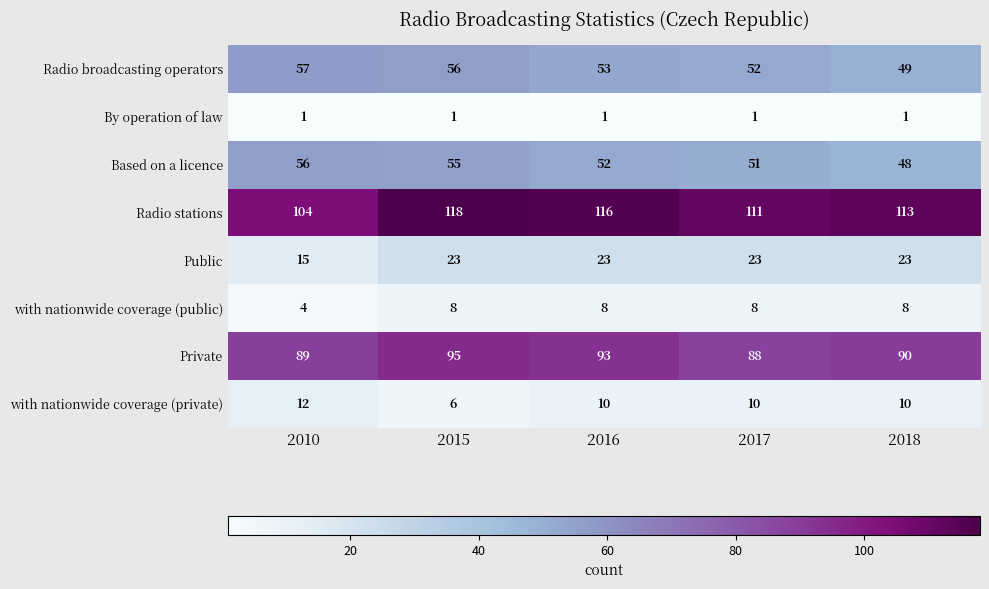

At which category is the sum across all series the highest?

2015